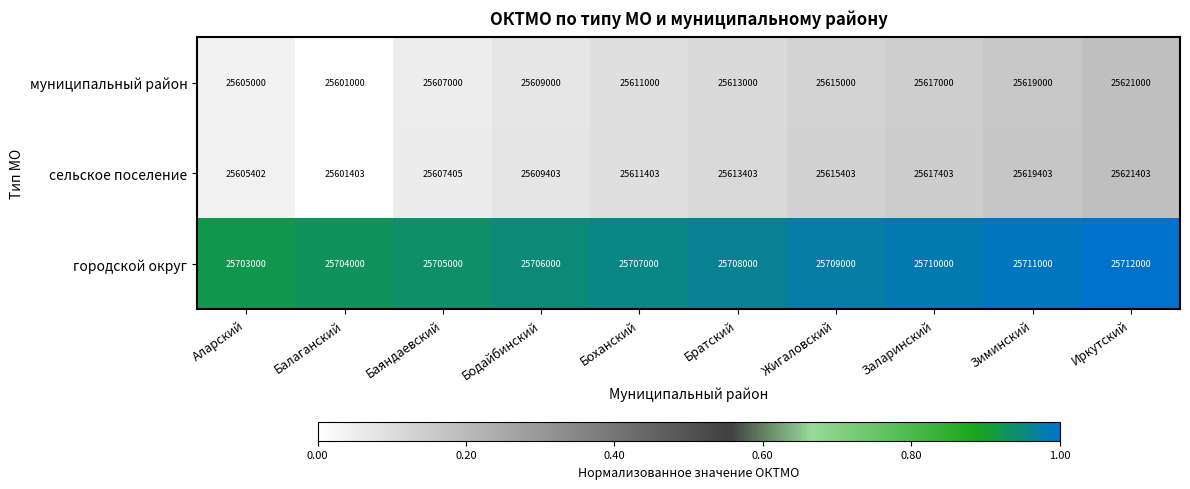

What is the difference between the муниципальный район values at Иркутский and Баяндаевский?

14000